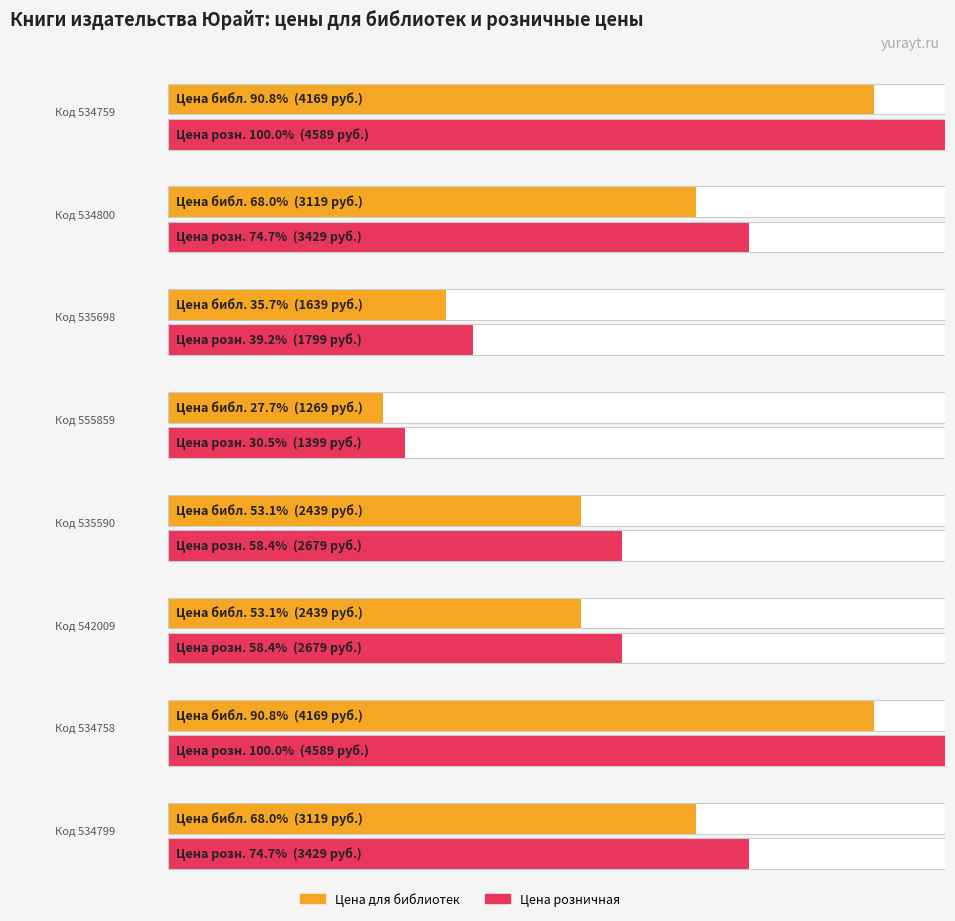

At which label is Цена розничная closest to 2994?

535590